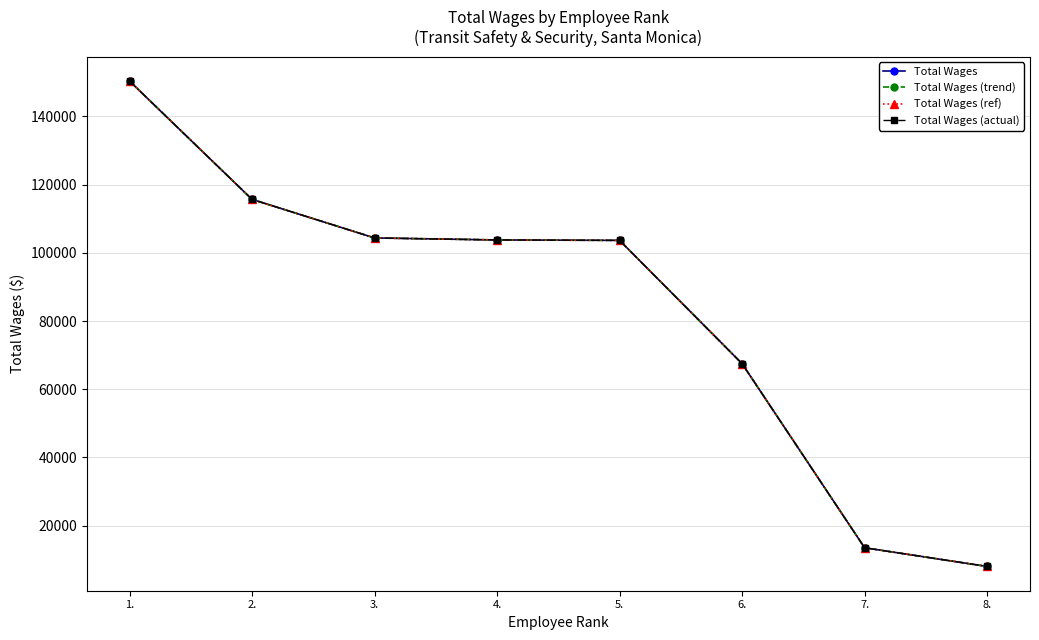

What is the sum of all Total Wages values?

666827